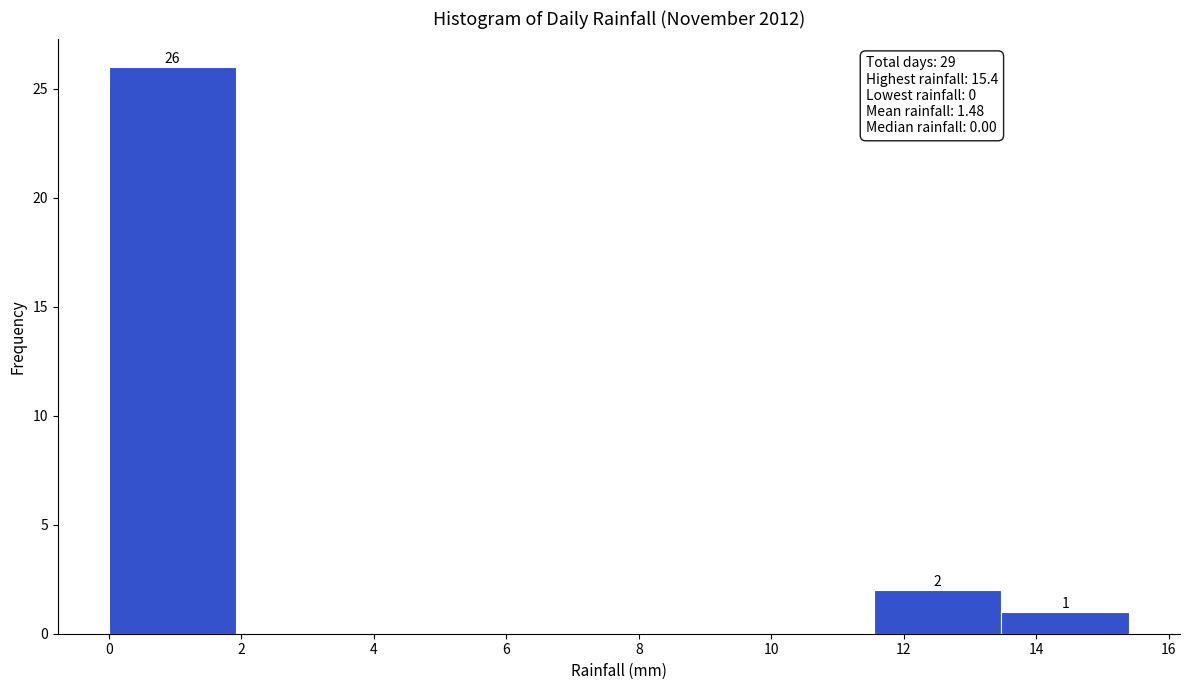

Over which range of the x-axis is the bar tallest?

0.0 to 2.0